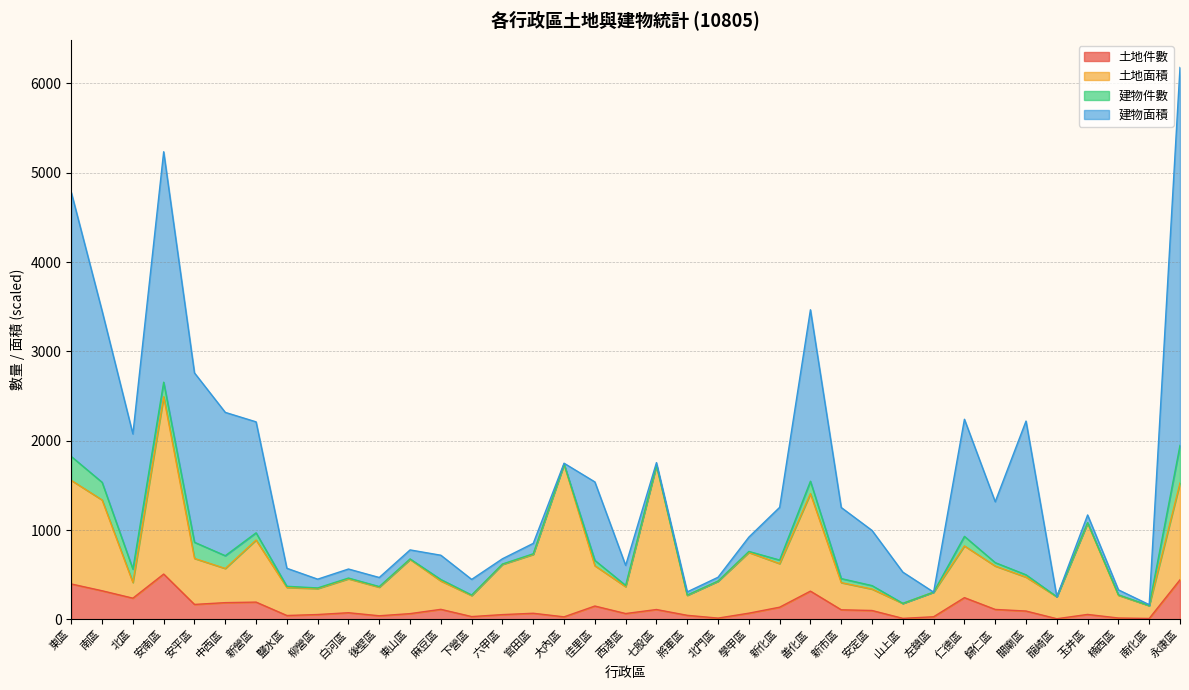

How many interior local peaks does the 土地件數 series have?

10